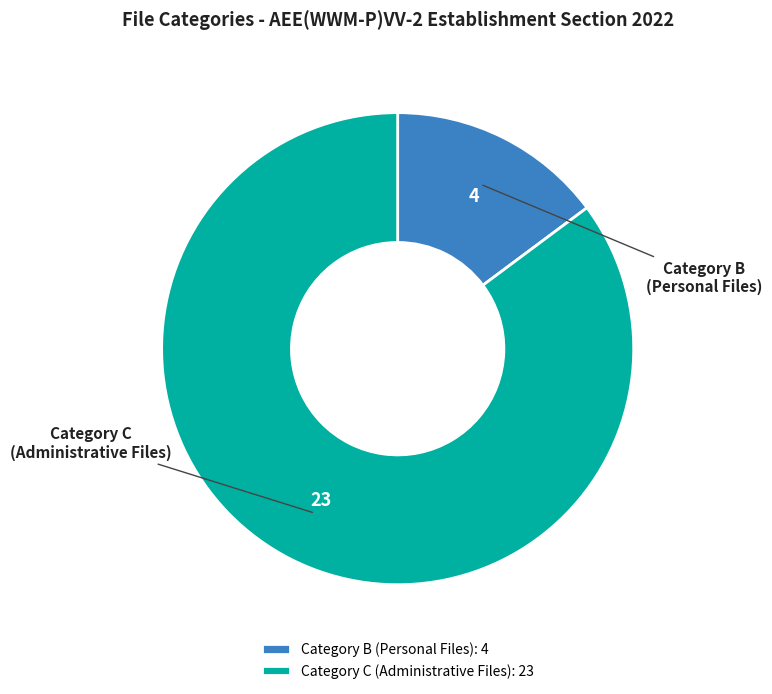

Which has a higher value, Category C (Administrative Files): 23 or Category B (Personal Files): 4?

Category C (Administrative Files): 23